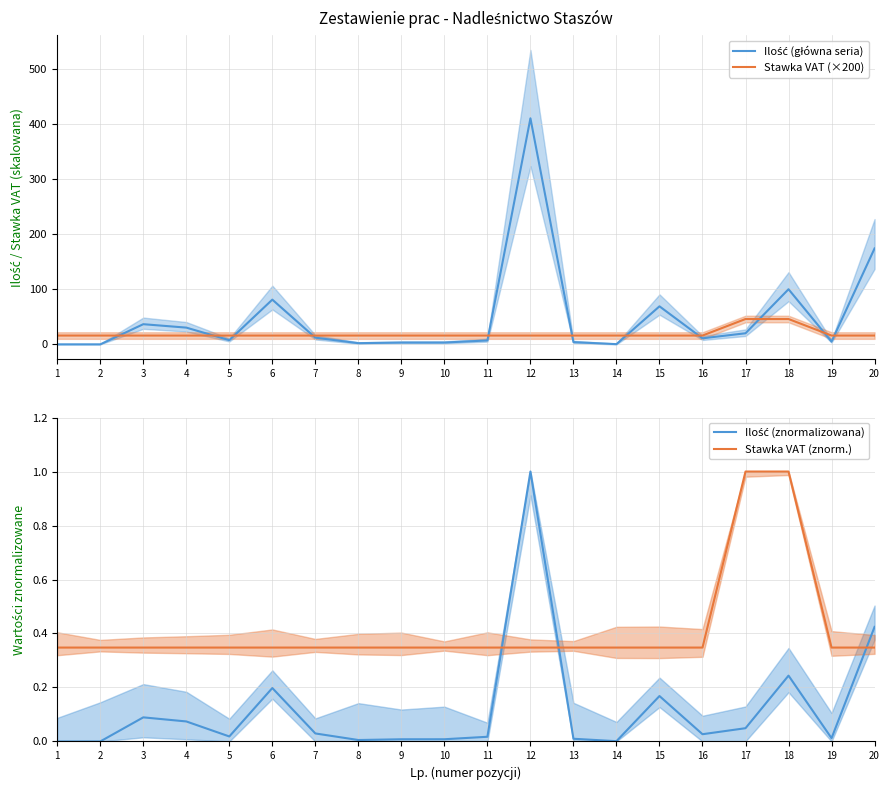

Reading left to right, extract all data points from this chart.

Ilość (główna seria): 1=0.0	2=0.0	3=36.6	4=30.4	5=7.6	6=81.1	7=12.2	8=2.2	9=3.3	10=3.4	11=7.1	12=410.0	13=4.1	14=0.4	15=69.0	16=11.0	17=20.1	18=100.0	19=5.0	20=174.0
Stawka VAT (×200): 1=16.0	2=16.0	3=16.0	4=16.0	5=16.0	6=16.0	7=16.0	8=16.0	9=16.0	10=16.0	11=16.0	12=16.0	13=16.0	14=16.0	15=16.0	16=16.0	17=46.0	18=46.0	19=16.0	20=16.0
Ilość (znormalizowana): 1=0.0	2=0.0	3=0.1	4=0.1	5=0.0	6=0.2	7=0.0	8=0.0	9=0.0	10=0.0	11=0.0	12=1.0	13=0.0	14=0.0	15=0.2	16=0.0	17=0.0	18=0.2	19=0.0	20=0.4
Stawka VAT (znorm.): 1=0.3	2=0.3	3=0.3	4=0.3	5=0.3	6=0.3	7=0.3	8=0.3	9=0.3	10=0.3	11=0.3	12=0.3	13=0.3	14=0.3	15=0.3	16=0.3	17=1.0	18=1.0	19=0.3	20=0.3